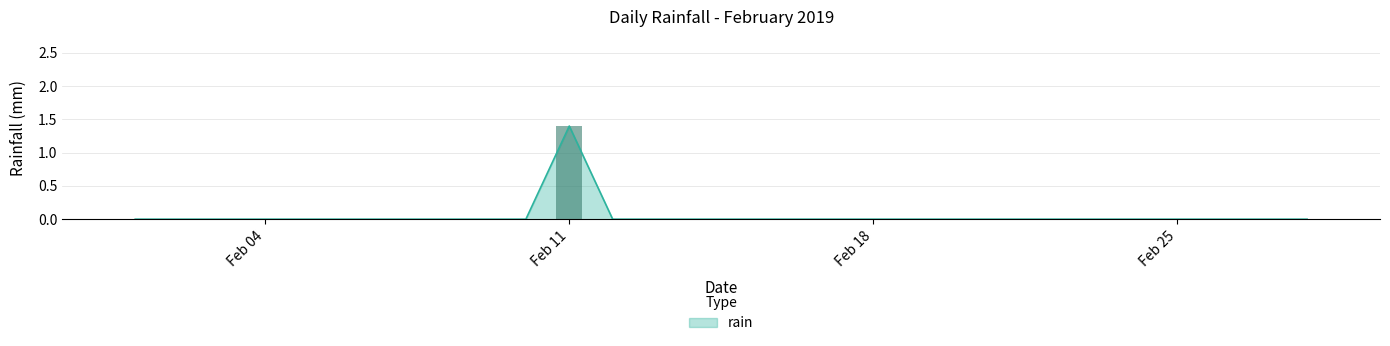

The rain series shows 0.0 at Feb 25. True or false?

True